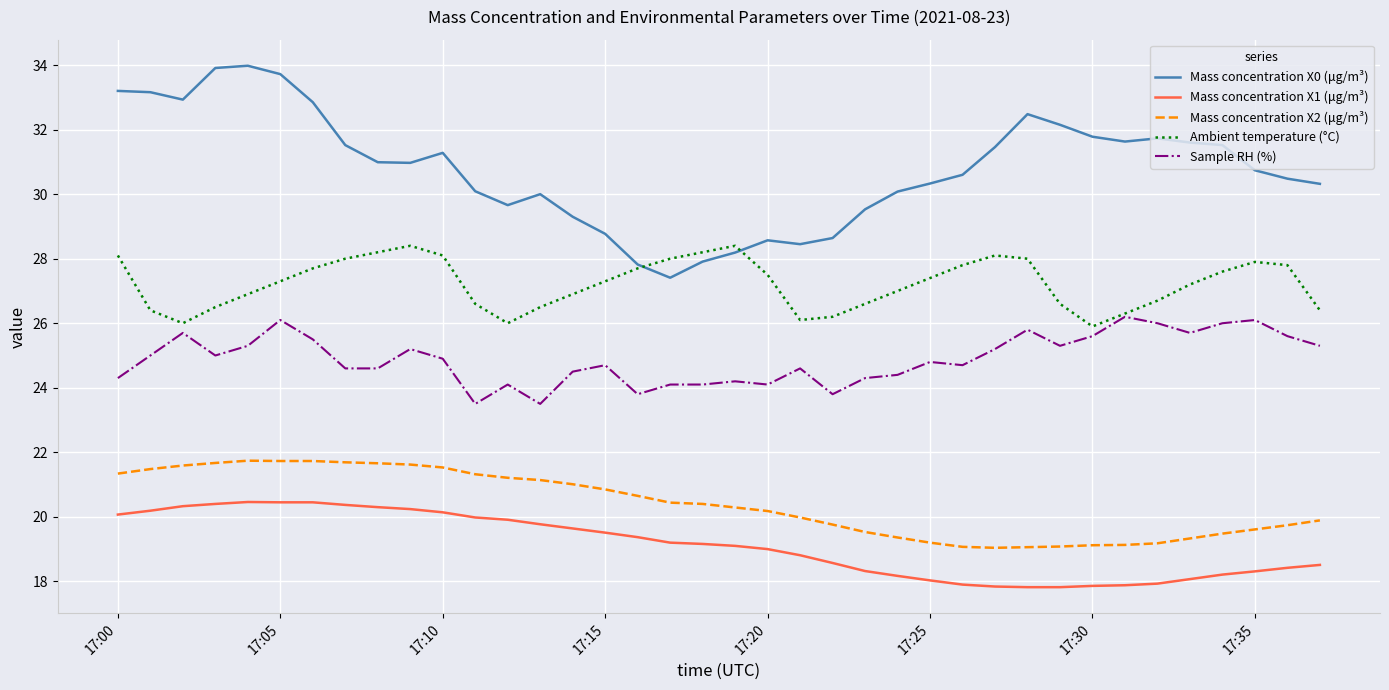

True or false: Ambient temperature (°C) and Mass concentration X0 (μg/m³) intersect in this chart.

True